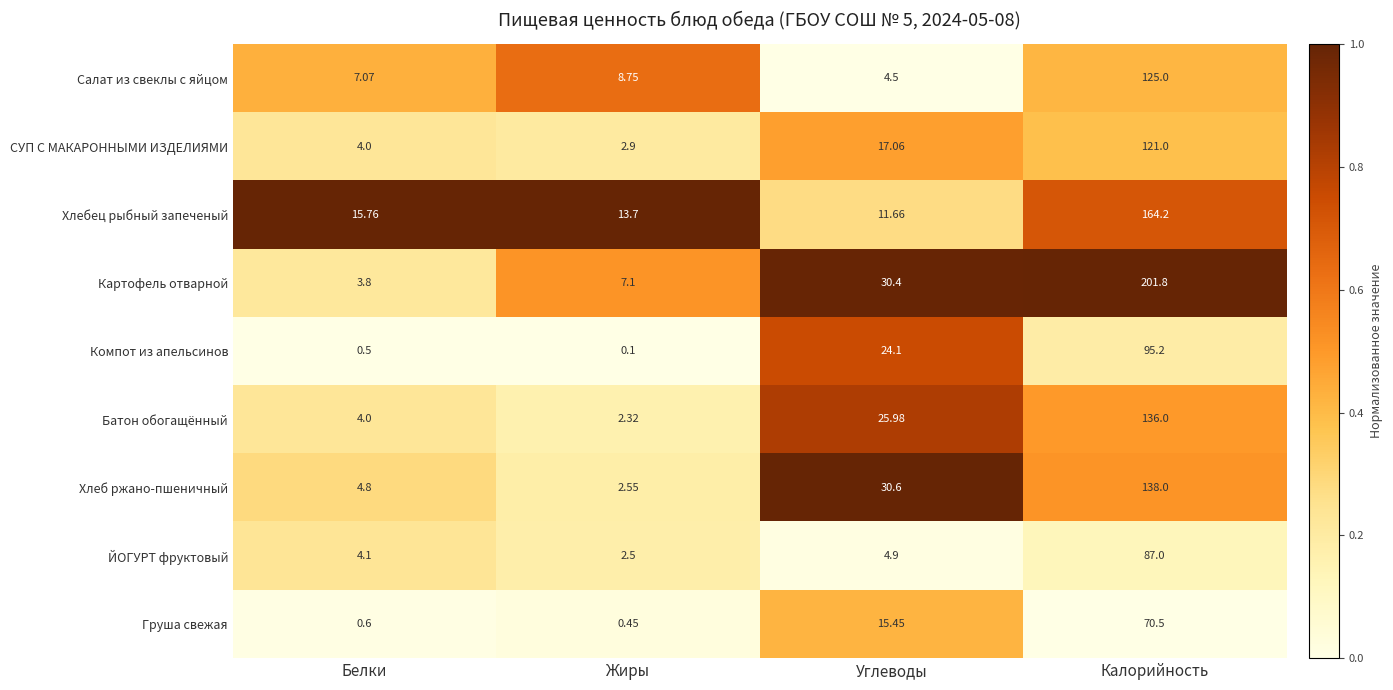

Which series has the largest range (max minus min)?

Картофель отварной